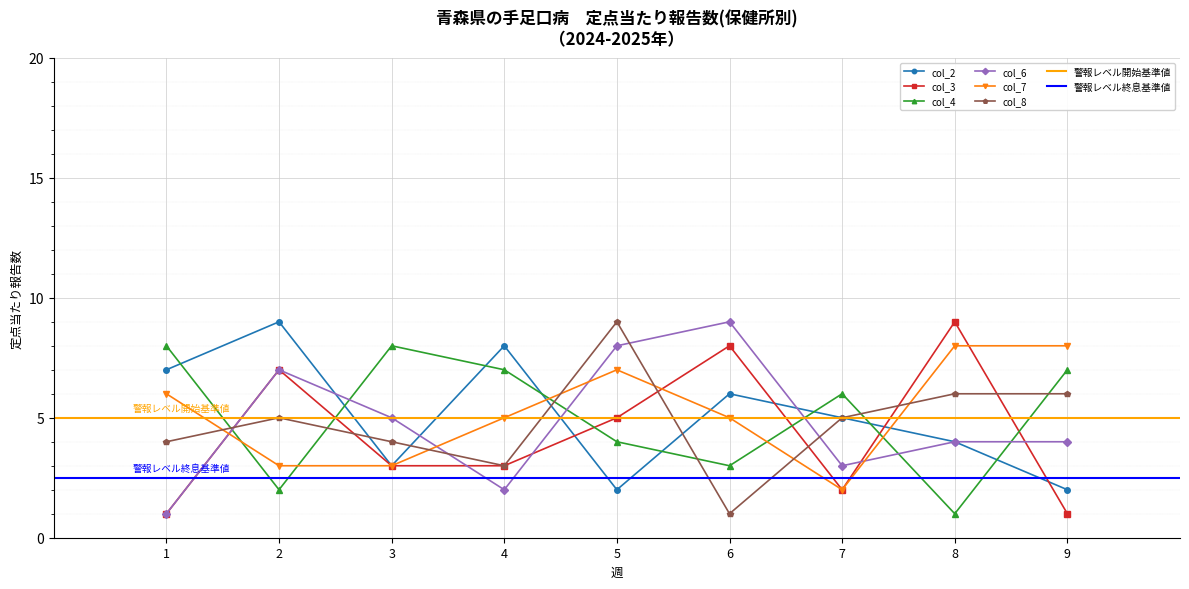

How many lines are shown in the chart?

6